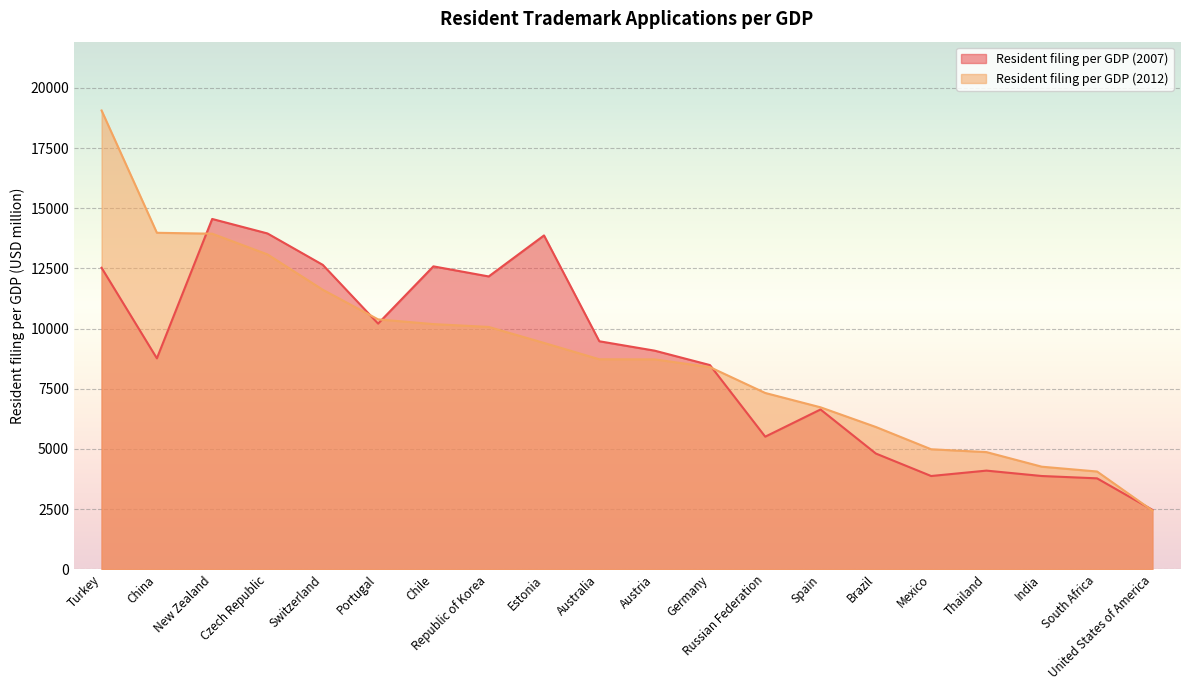

Which label corresponds to the smallest value in the chart?

United States of America